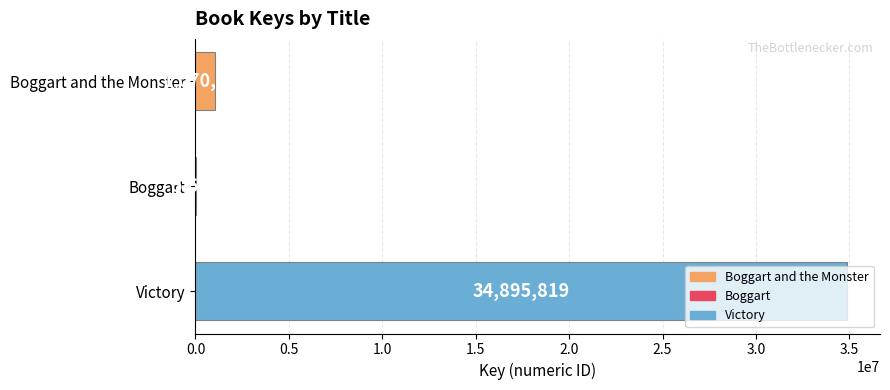

What is the sum of all values?

35971681